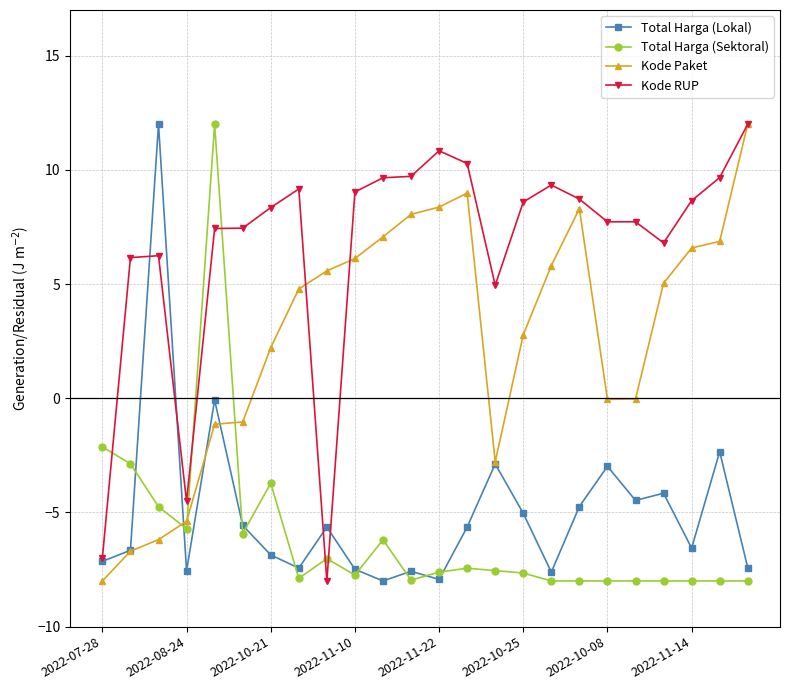

Which series has the largest total across all categories?

Kode RUP